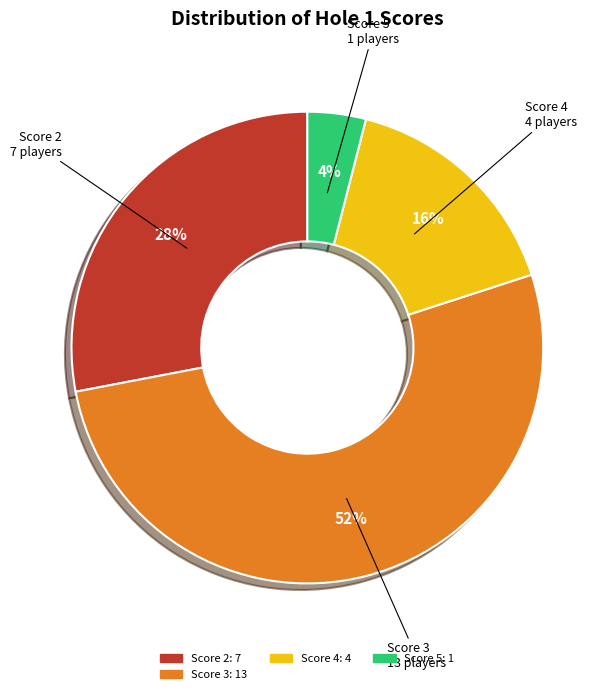

Is there any slice that represents more than half of the pie?

Yes